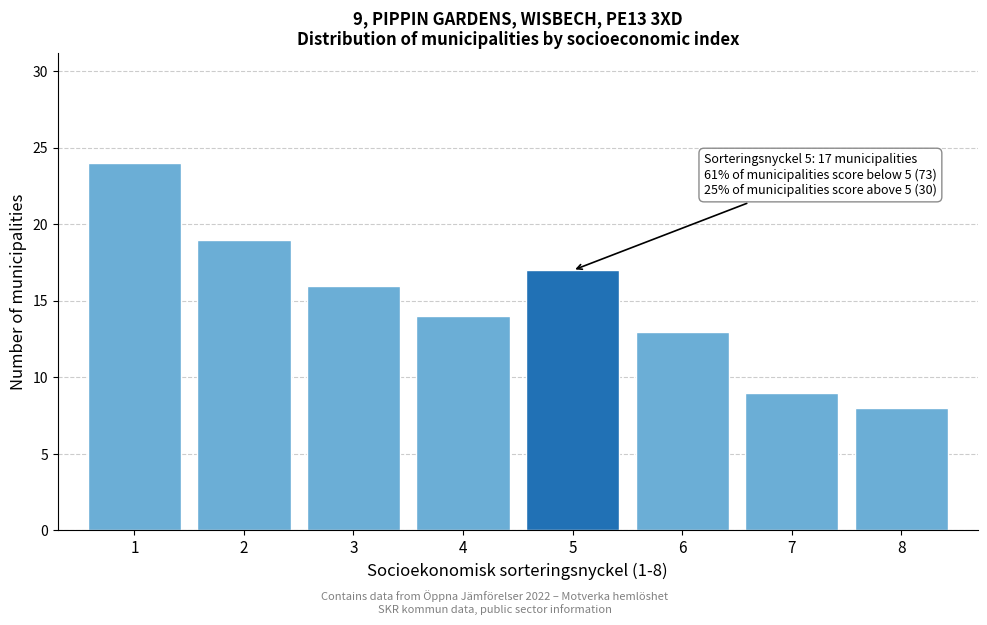

Which range on the x-axis has the tallest bar?

0.5 to 1.5